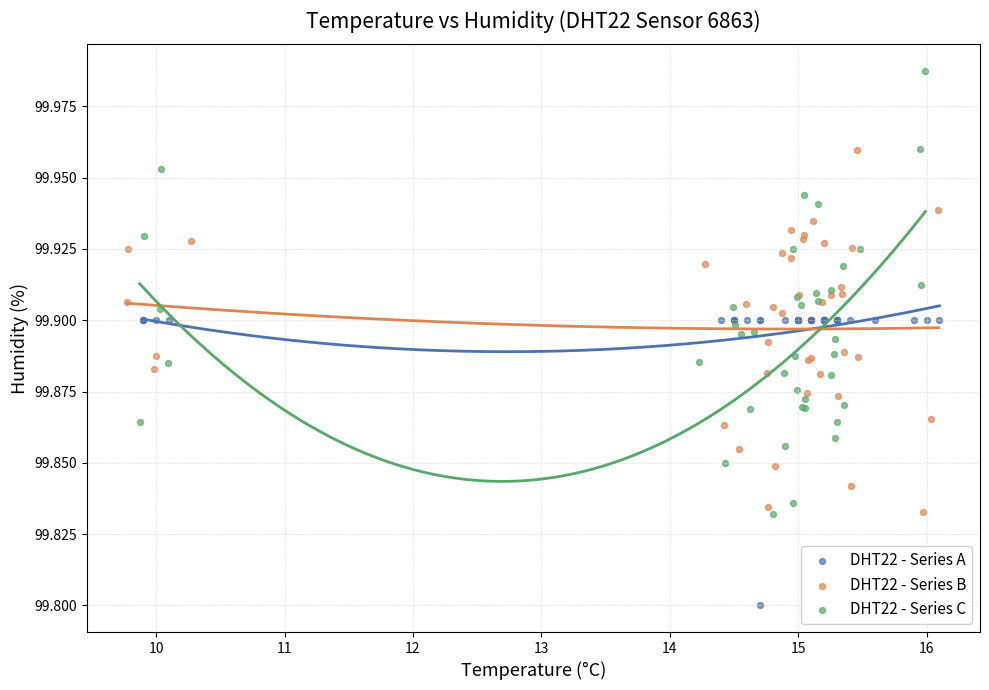

What are all the series names shown in the legend?

DHT22 - Series A, DHT22 - Series B, DHT22 - Series C